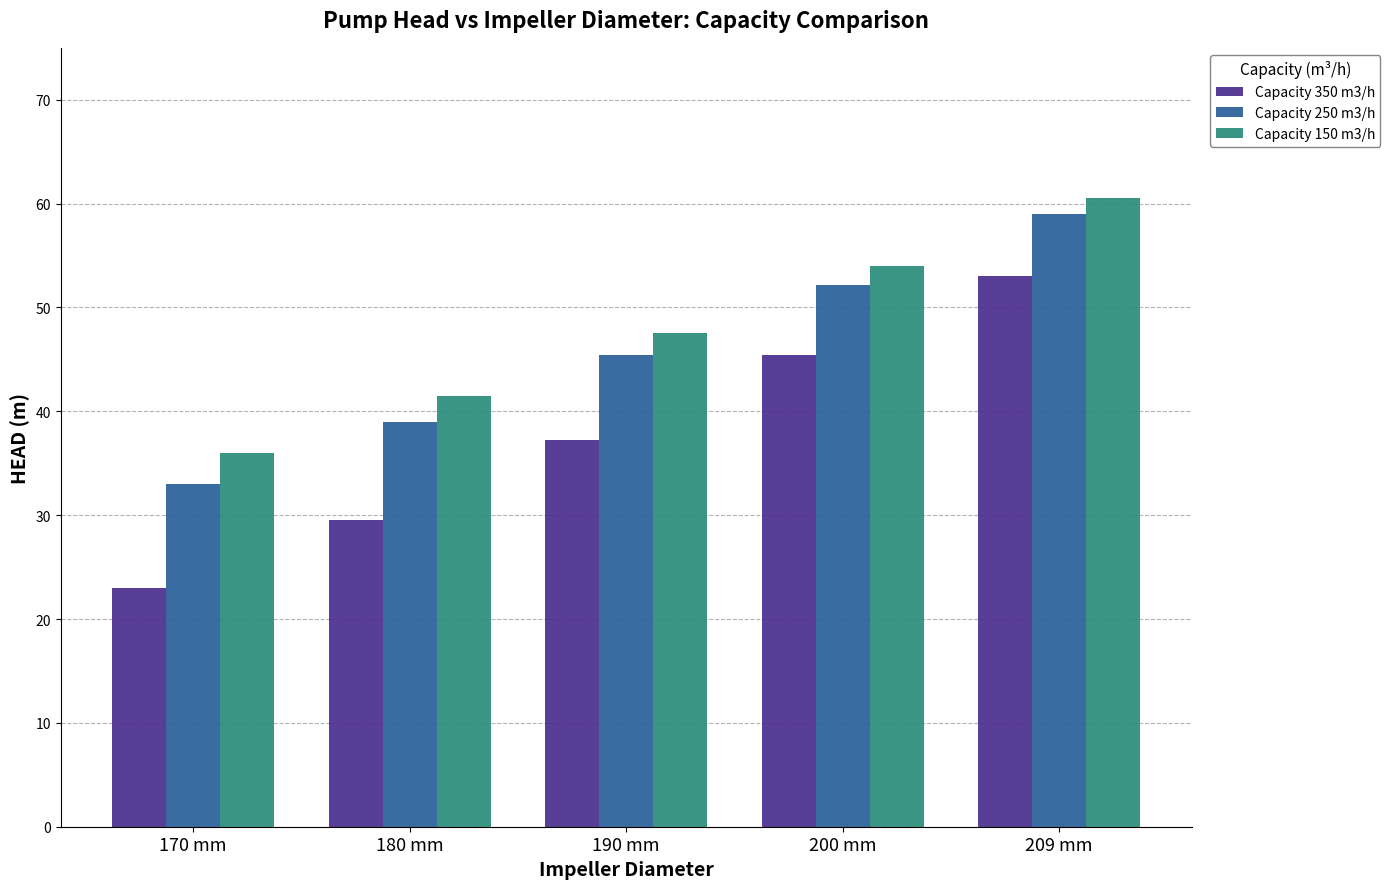

At which category does the chart reach its peak across all series?

209 mm